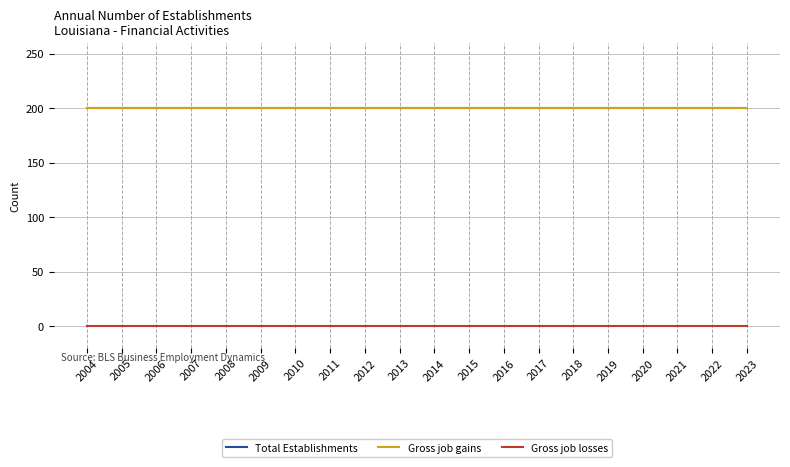

True or false: Total Establishments has more than 2 interior local peaks.

False